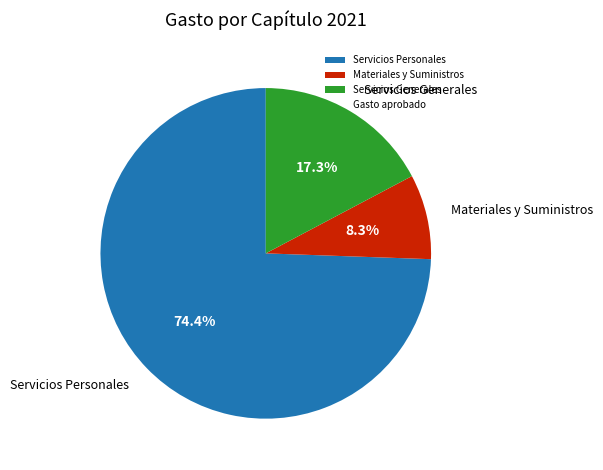

Does any single category account for the majority?

Yes